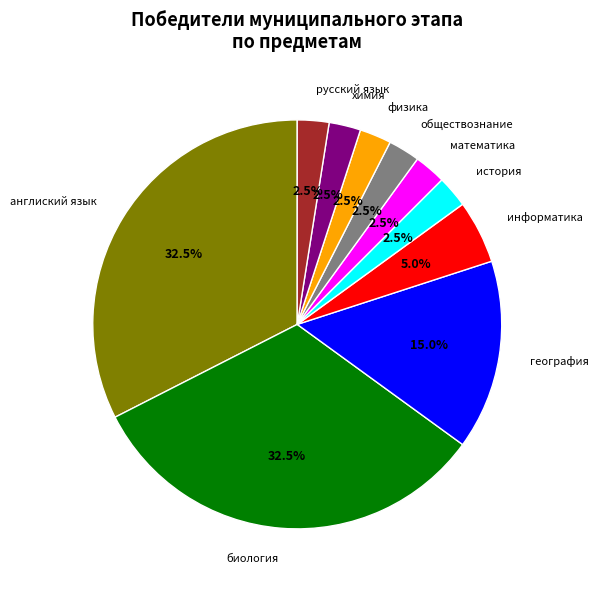

How many slices are in this pie chart?

10